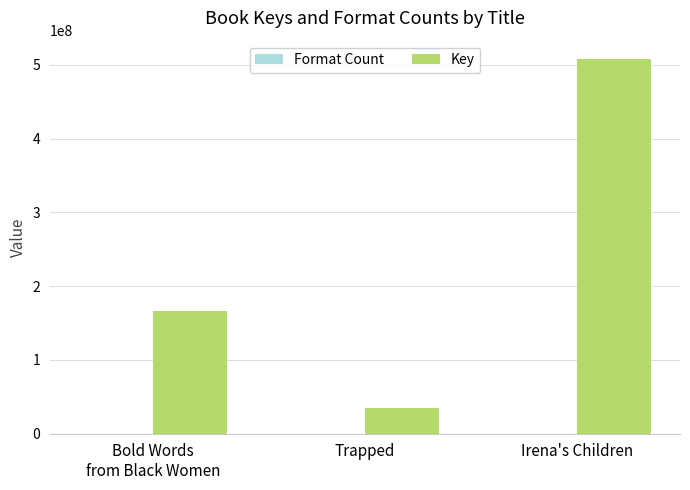

Which series has the widest spread of values?

Key